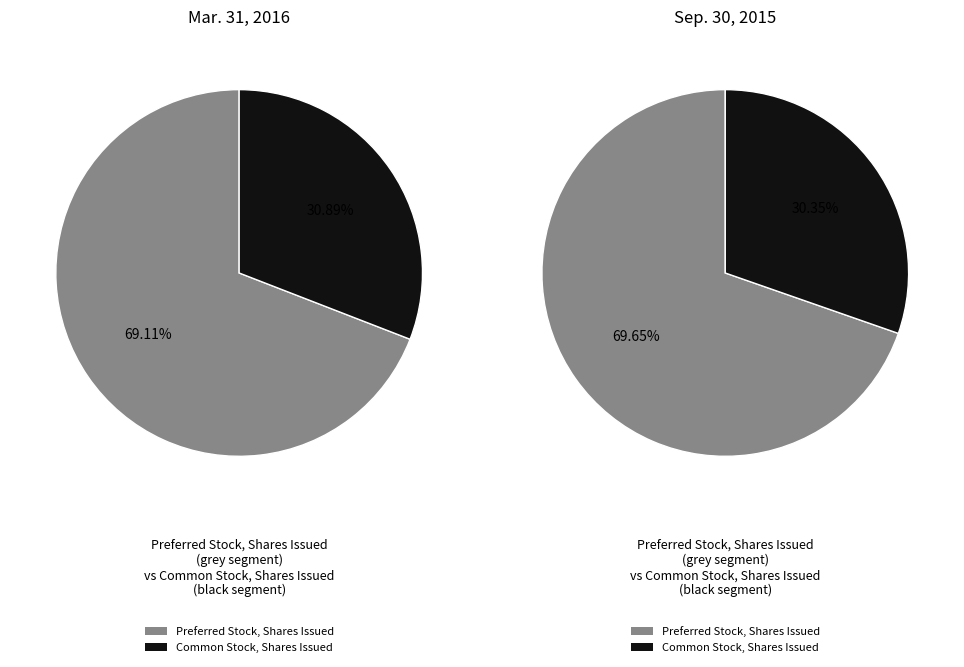

How many slices are in this pie chart?

2